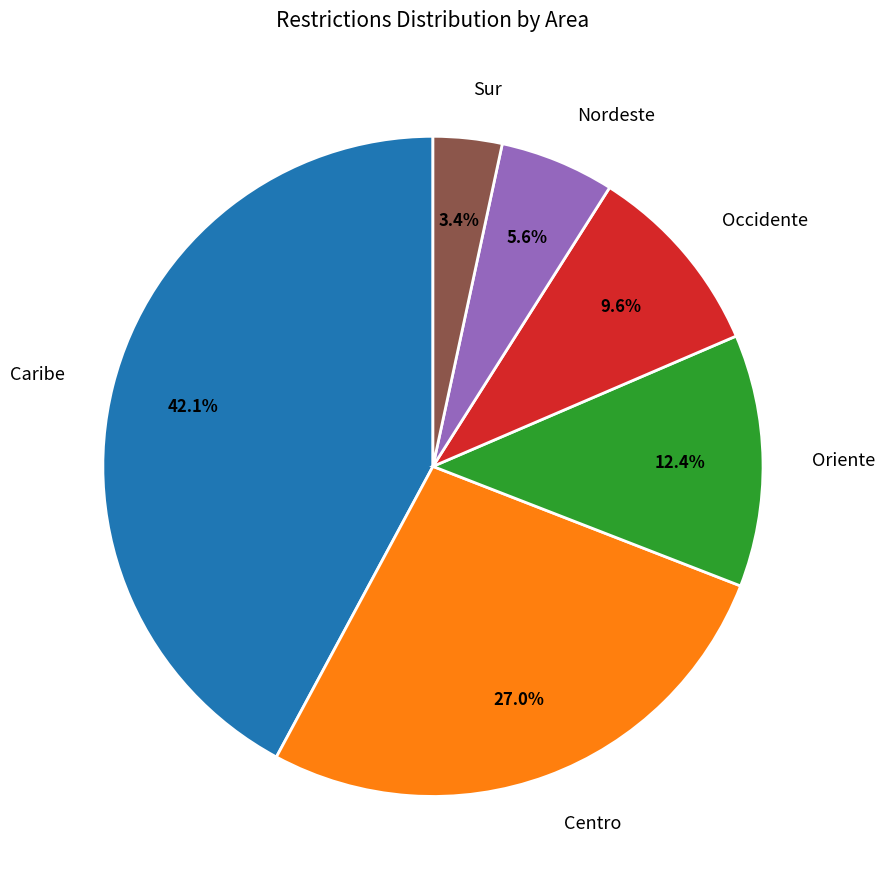

Does Nordeste represent more than half of the total?

No